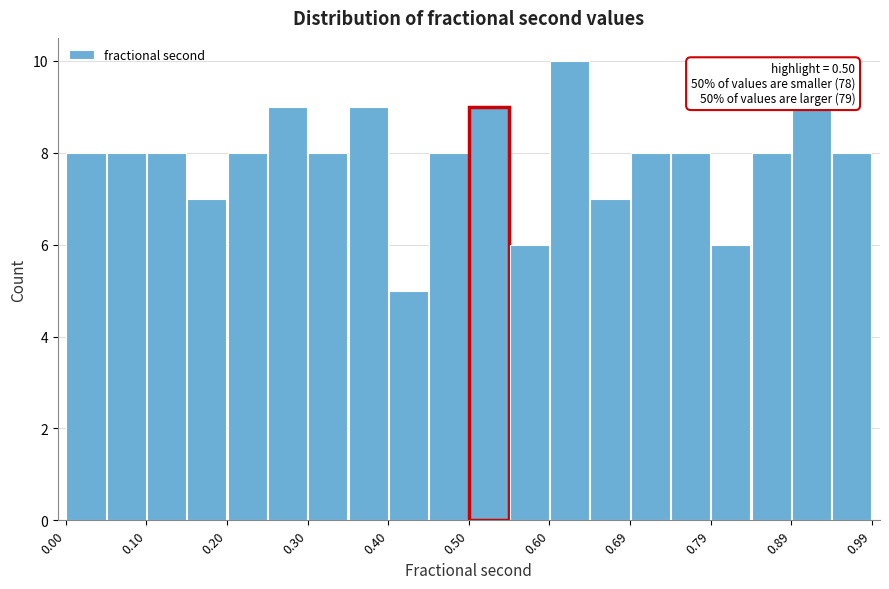

Which range on the x-axis has the tallest bar?

0.60 to 0.64